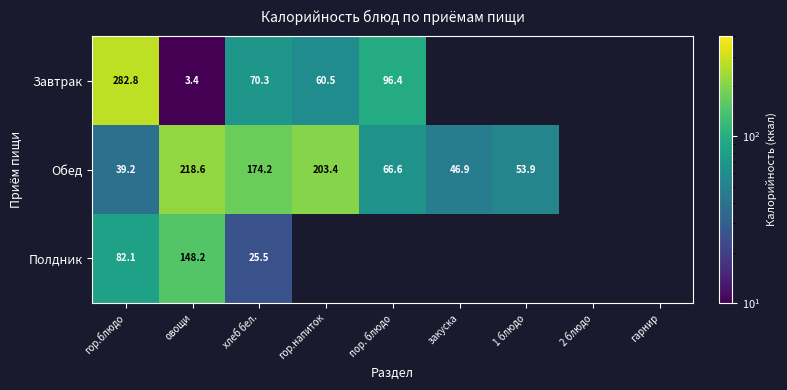

What is the difference between the Завтрак values at хлеб бел. and овощи?

66.9